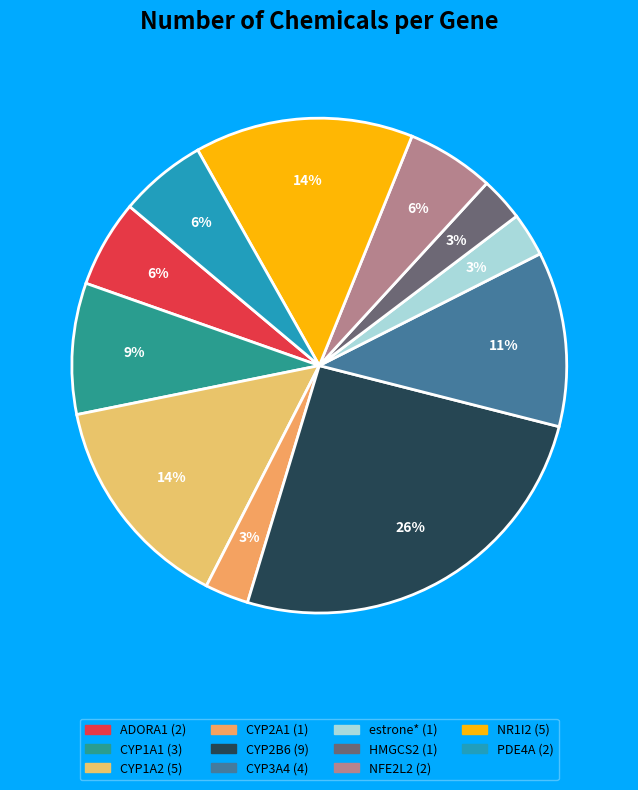

Count the number of slices in the pie.

11